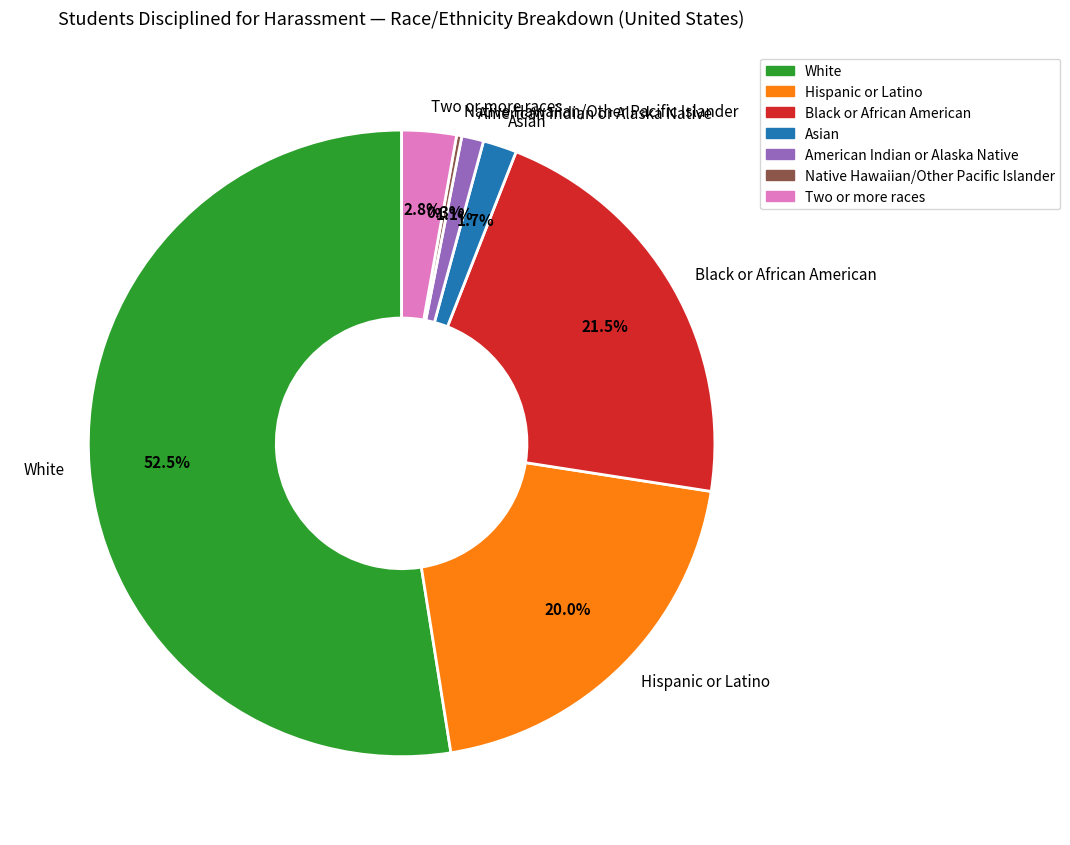

Which has a higher value, White or Hispanic or Latino?

White